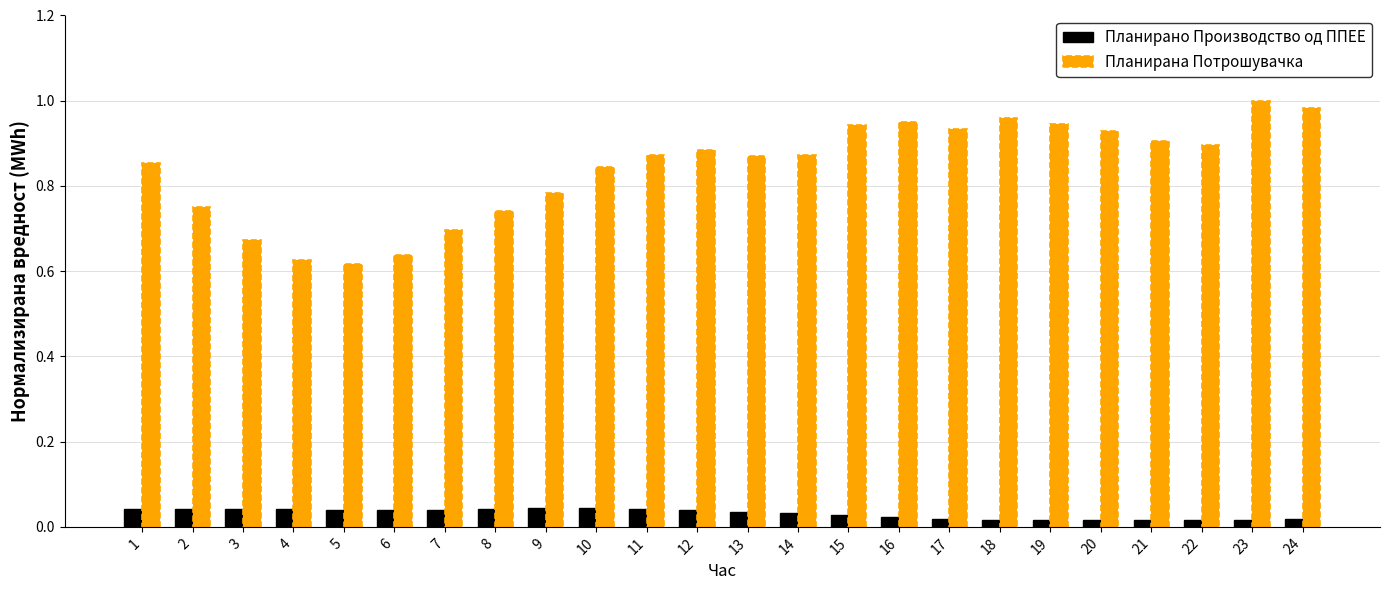

True or false: Планирана Потрошувачка has a value of 0.6 at 16.

False